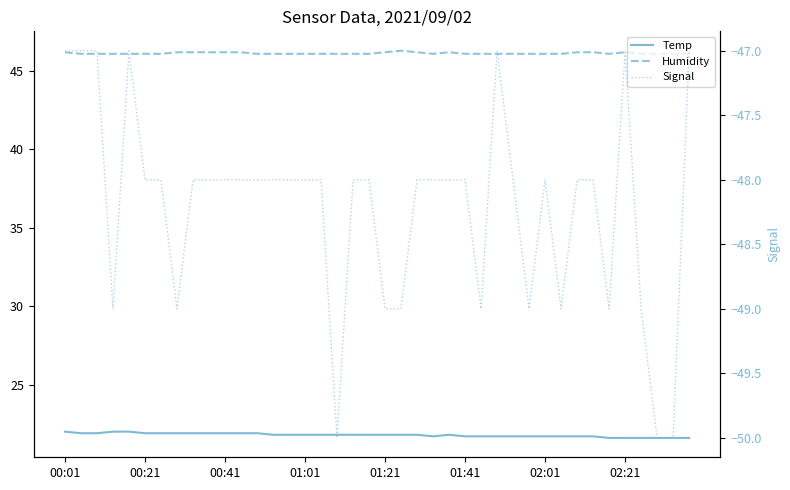

How many Signal values are between -49 and -48?

30